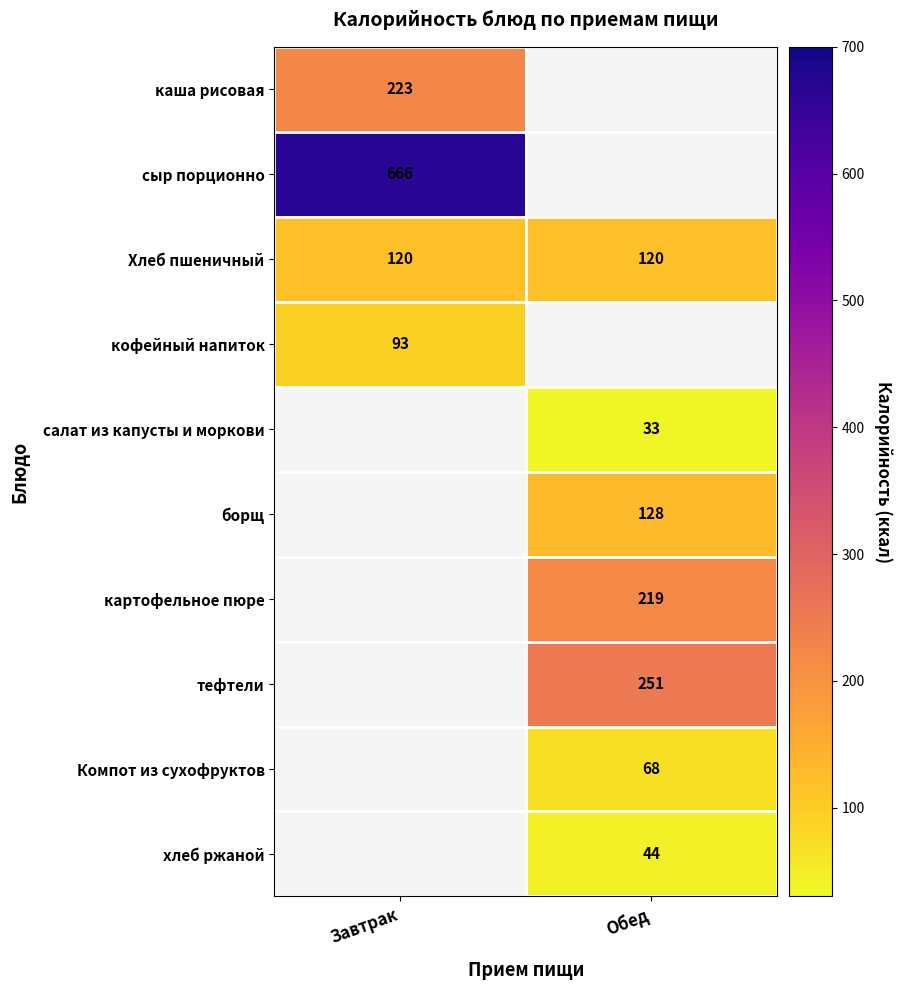

True or false: каша рисовая has a value of 223 at Завтрак.

True